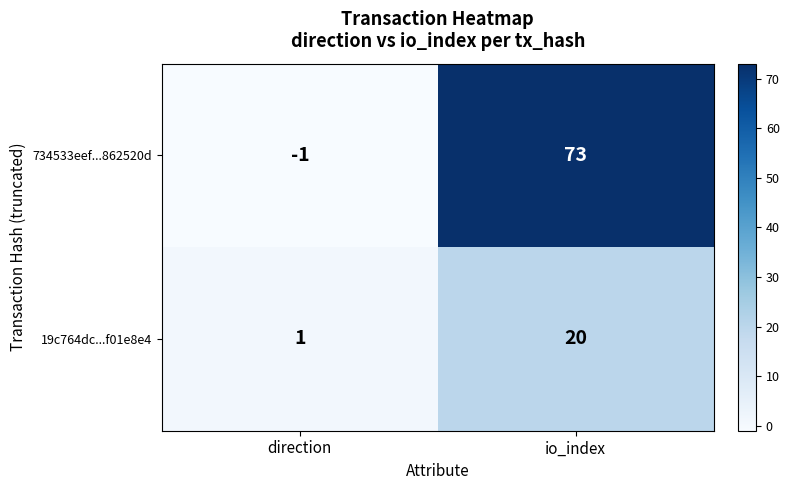

What is the sum of the 19c764dc...f01e8e4 values at io_index and direction?

21